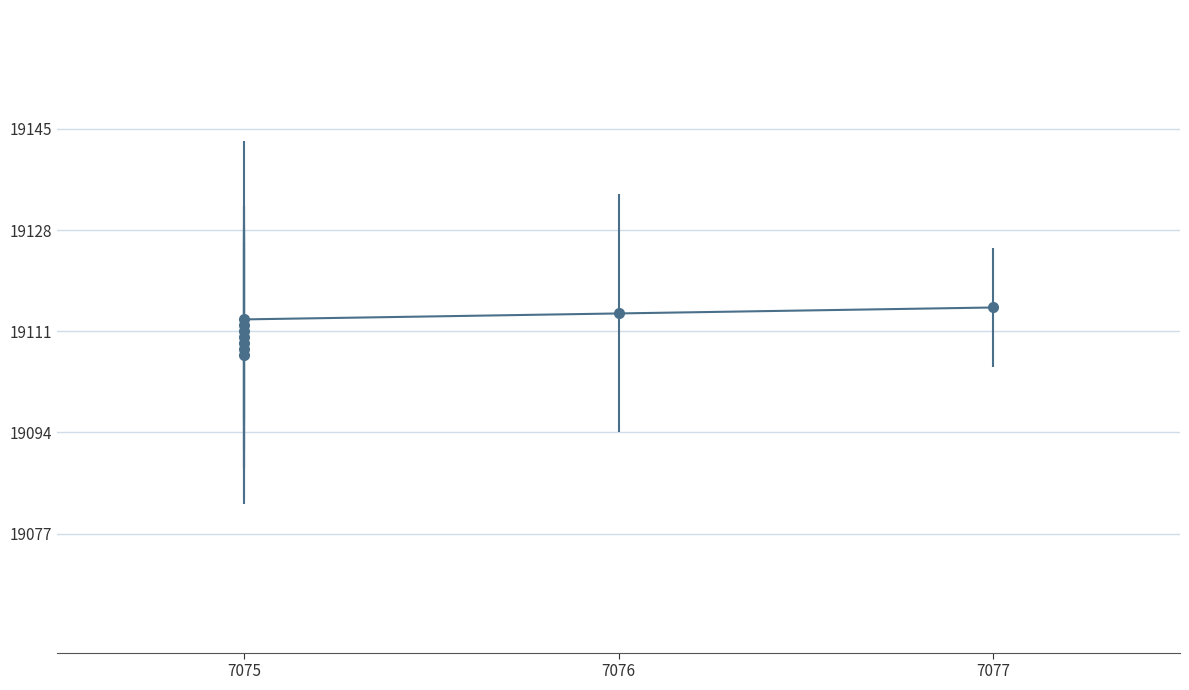

How many data points are above 19111?

4